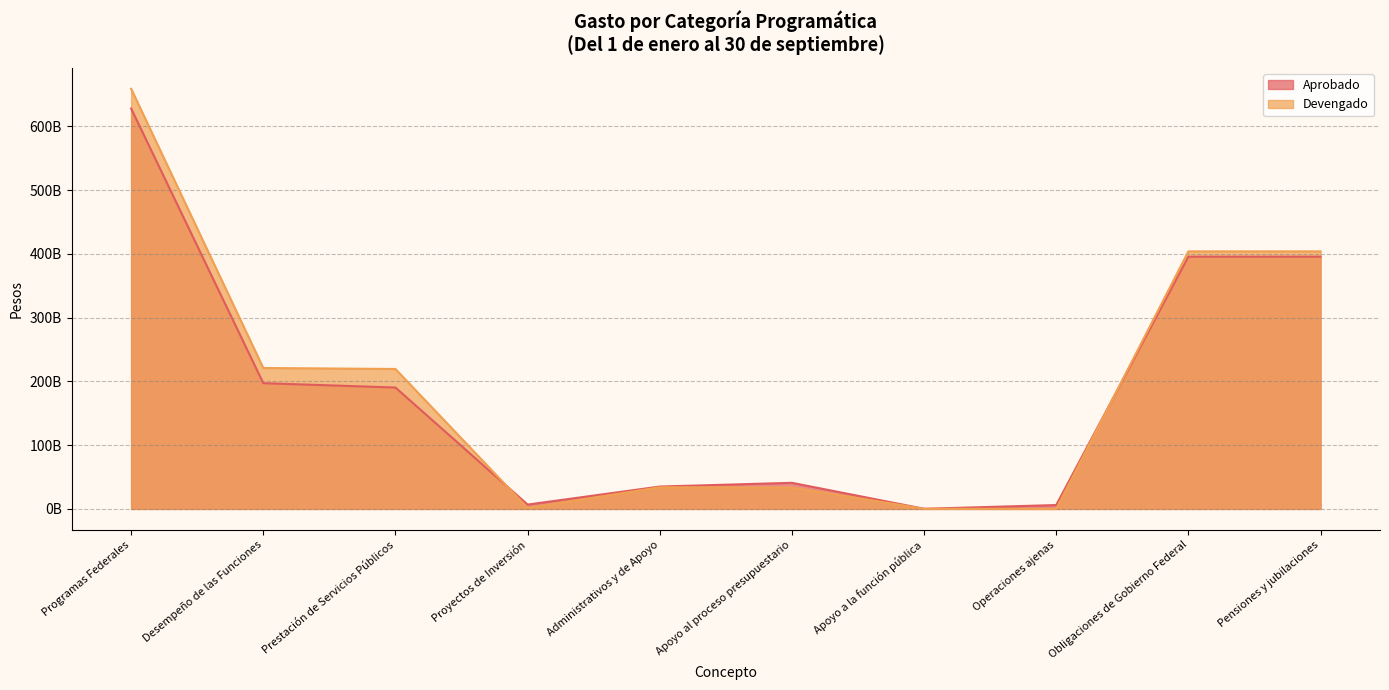

Reading left to right, list all the values displayed in this chart.

Aprobado: 627736996802.0	197159766177.0	190351488969.0	6808277208.0	35081231948.0	40934142957.0	230935089.0	6083846098.0	395495998677.0	395495998677.0
Devengado: 658717990845.9	220963176723.7	219406752321.7	1556424402.0	33942037506.9	33706913639.2	235123867.8	0.0	403812776615.3	403812776615.3